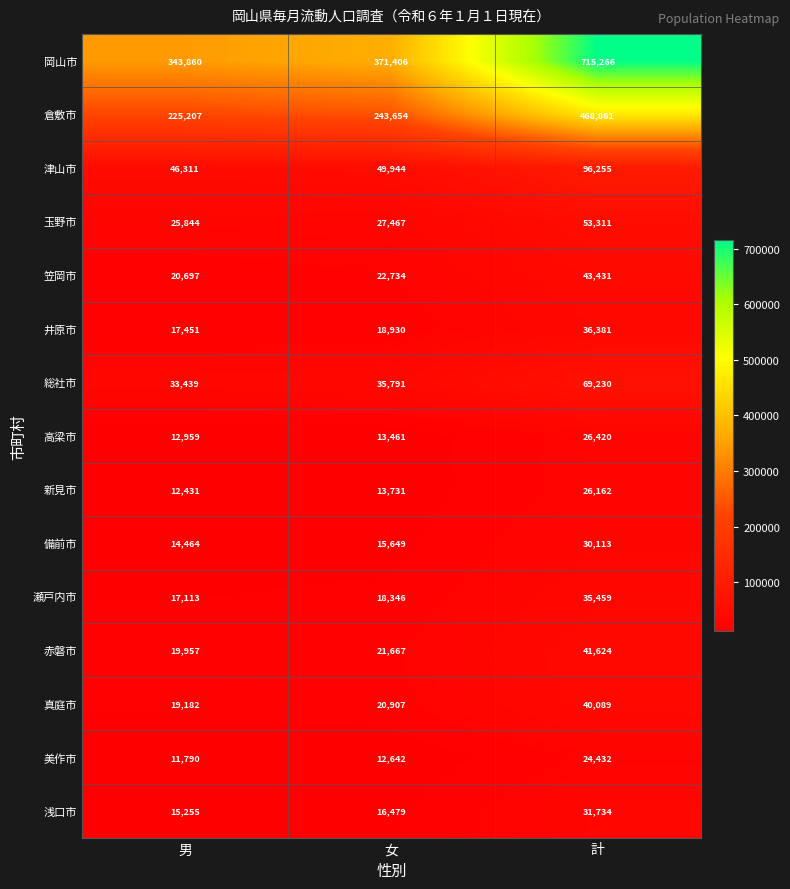

What value does the 笠岡市 series have at 計, to the nearest 100?

43400